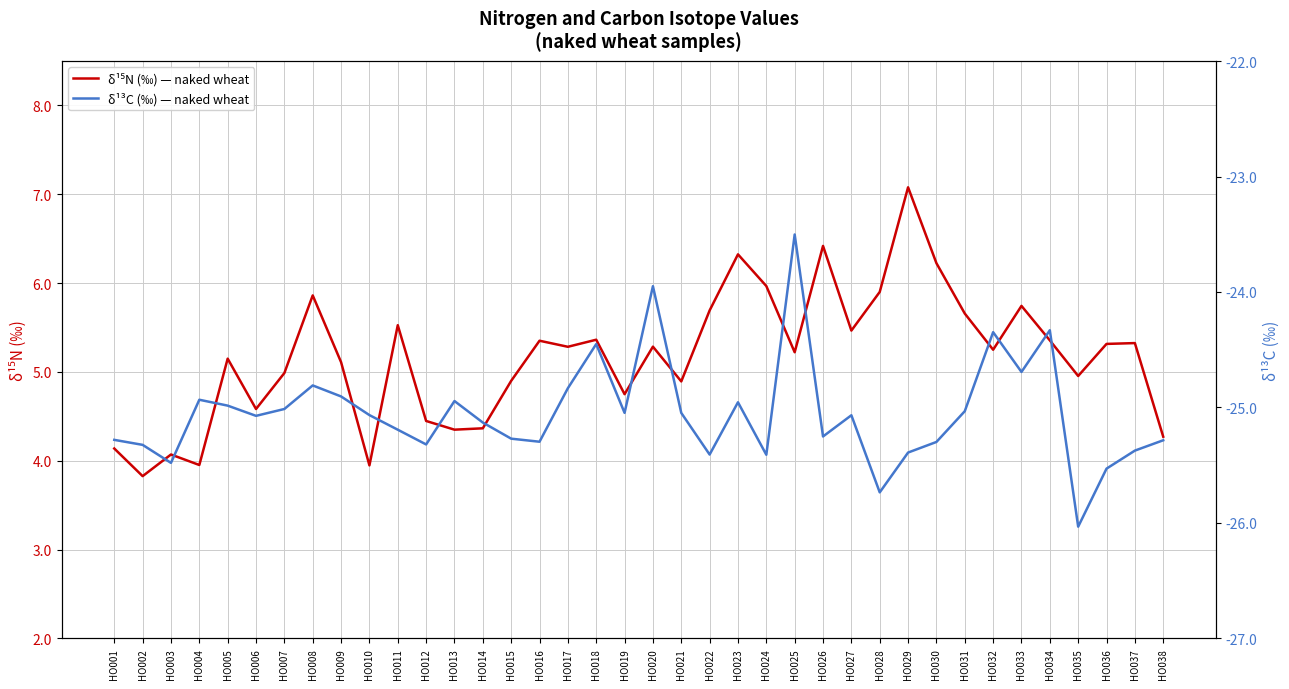

What is the difference between the maximum and minimum values in the δ¹³C (‰) — naked wheat series?

2.5